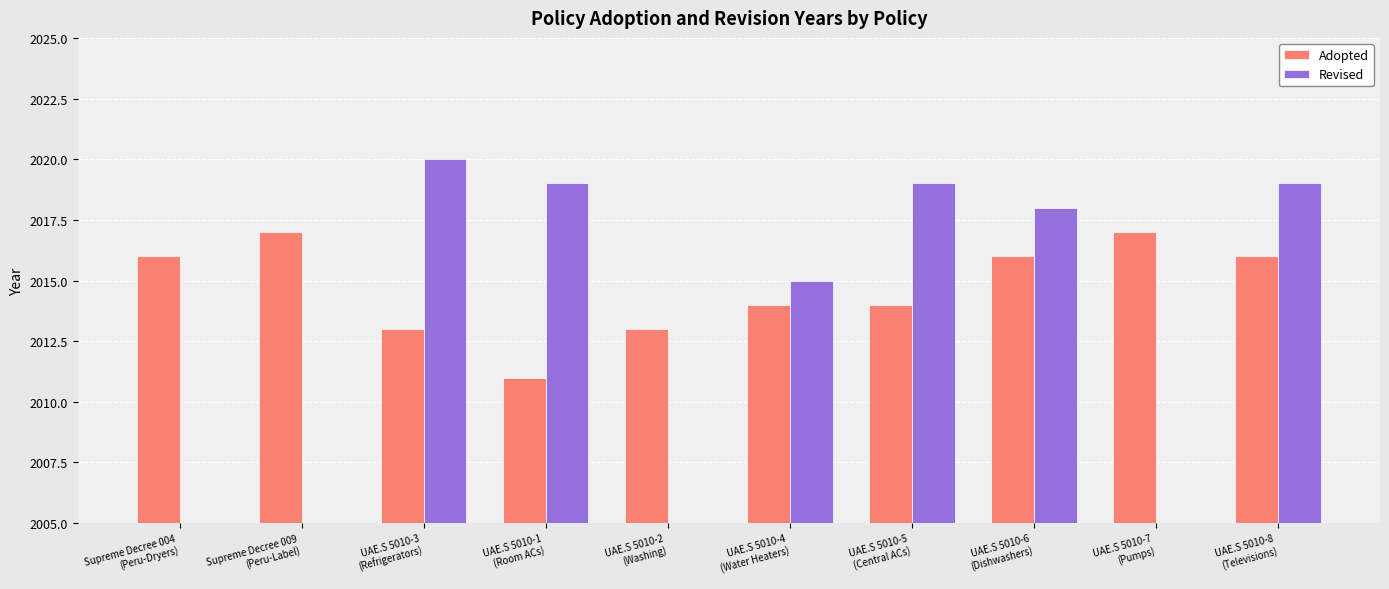

What is the label of the 9th bar from the right?

Supreme Decree 009
(Peru-Label)